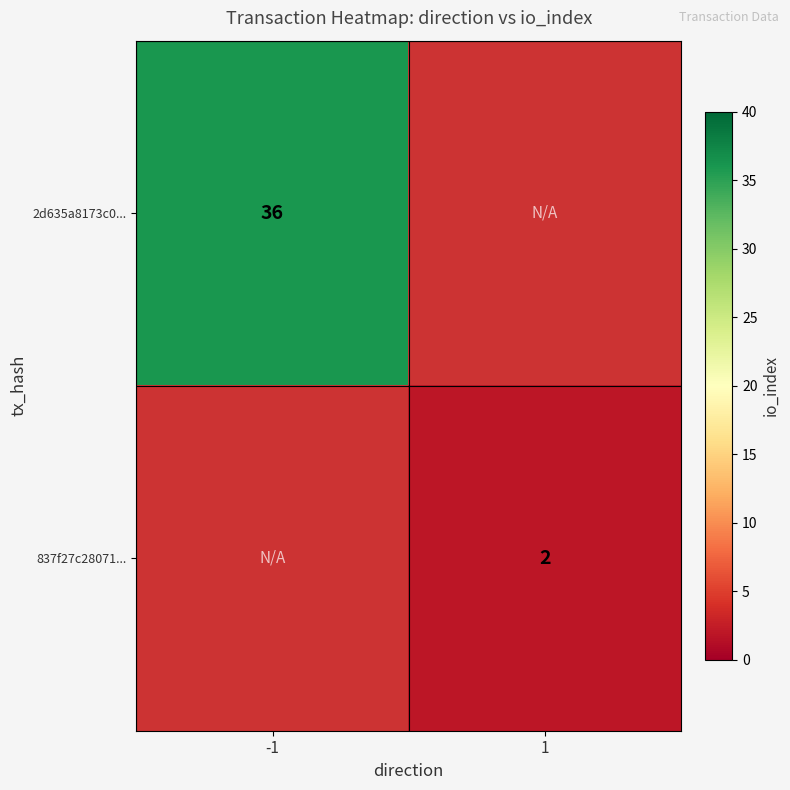

True or false: 2d635a8173c0... has a value of 17.5 at -1.

False